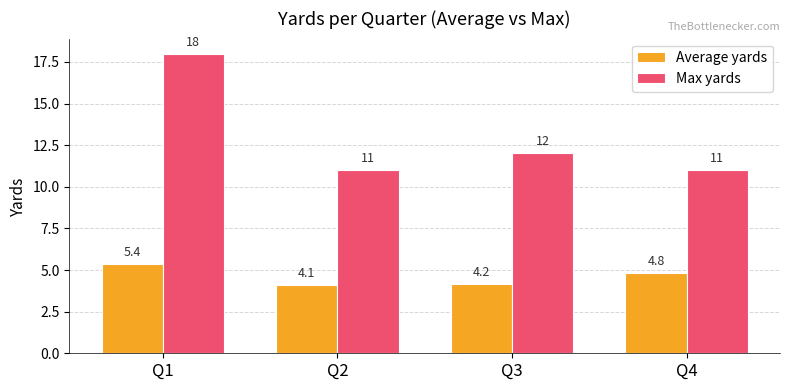

Reading right to left, transcribe all the data shown in this chart.

Average yards: Q4=4.8	Q3=4.2	Q2=4.1	Q1=5.4
Max yards: Q4=11.0	Q3=12.0	Q2=11.0	Q1=18.0